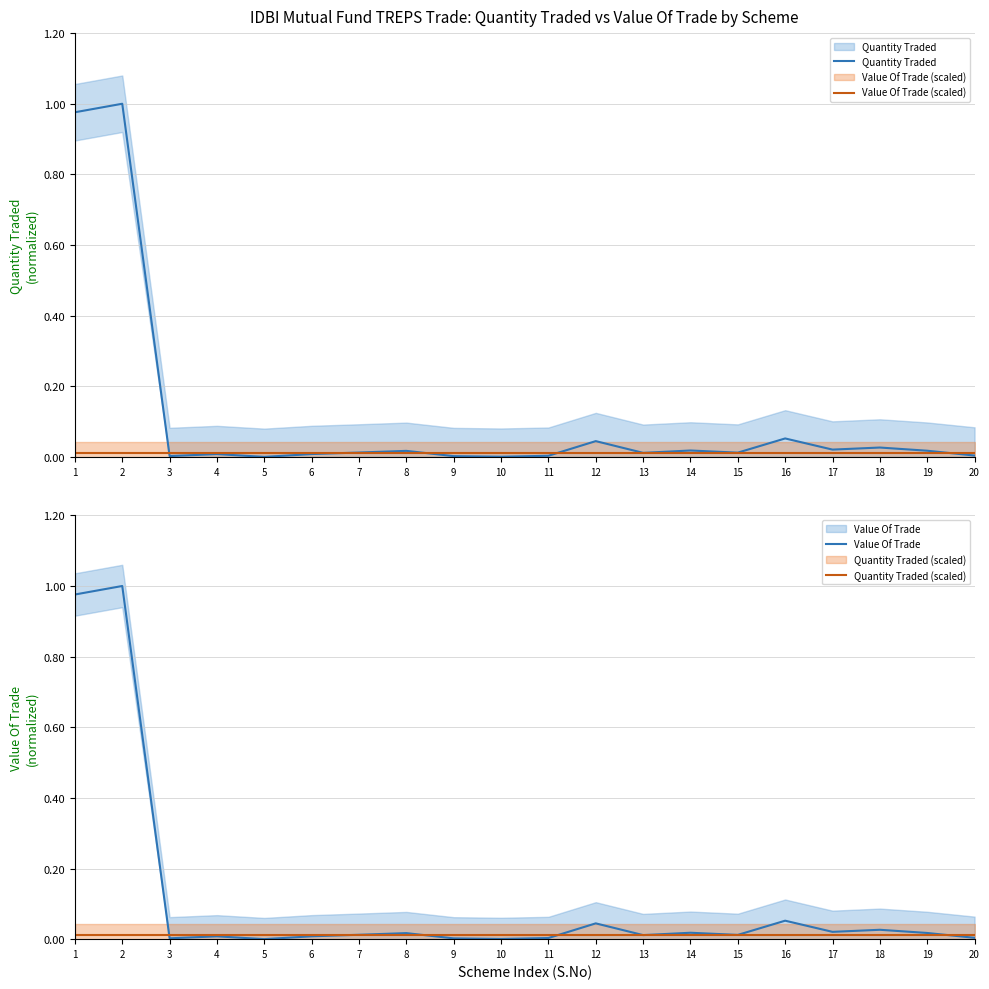

What is the spread (max minus min) of values at 2?

1.0